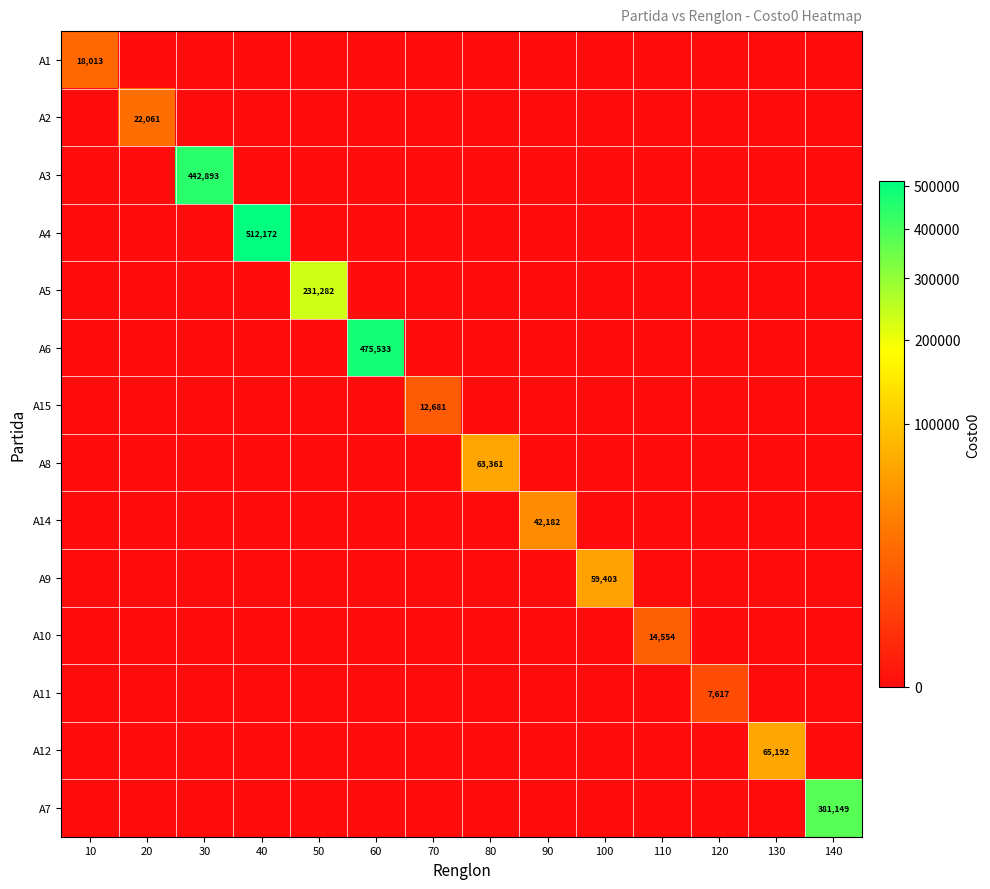

The A4 series shows 512172 at 40. True or false?

True